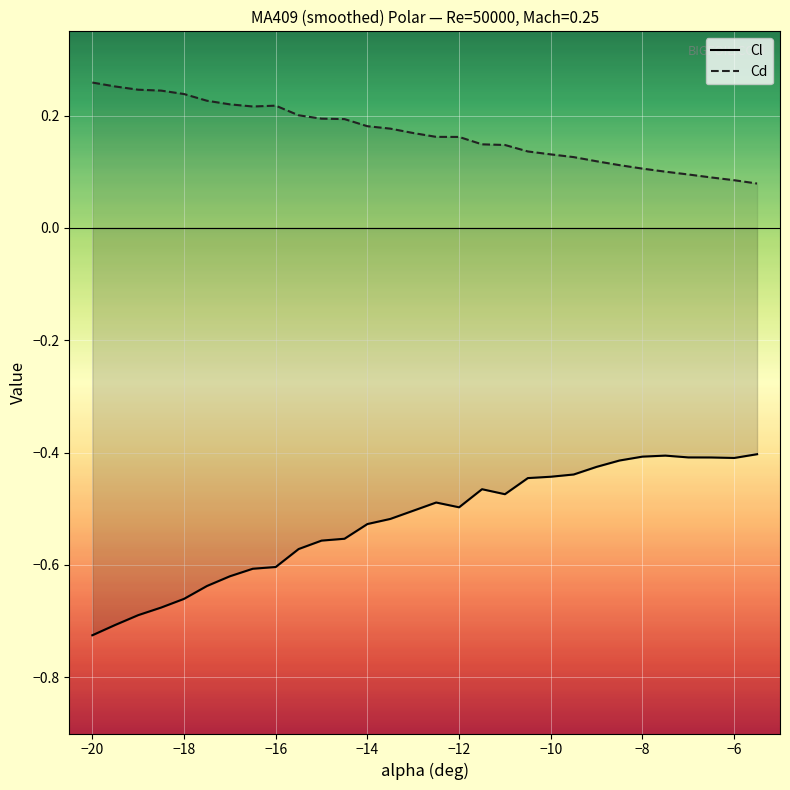

What is the minimum value for Cl?

-0.7